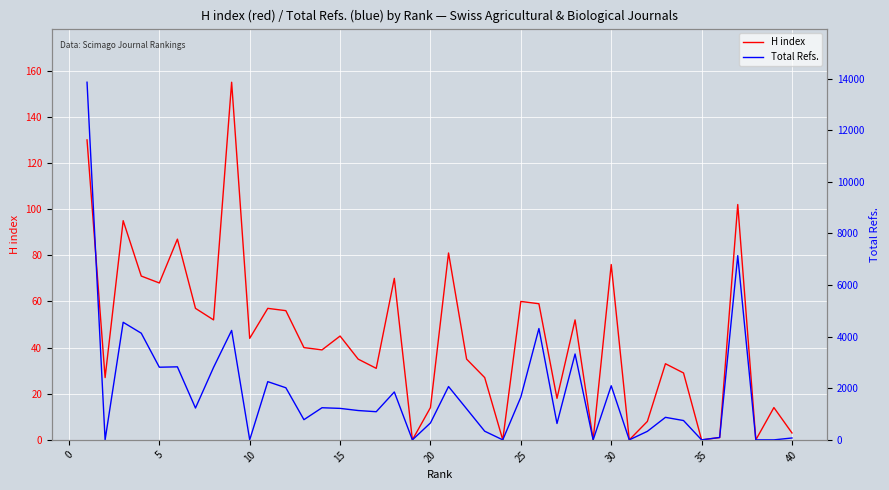

How many lines are shown in the chart?

2